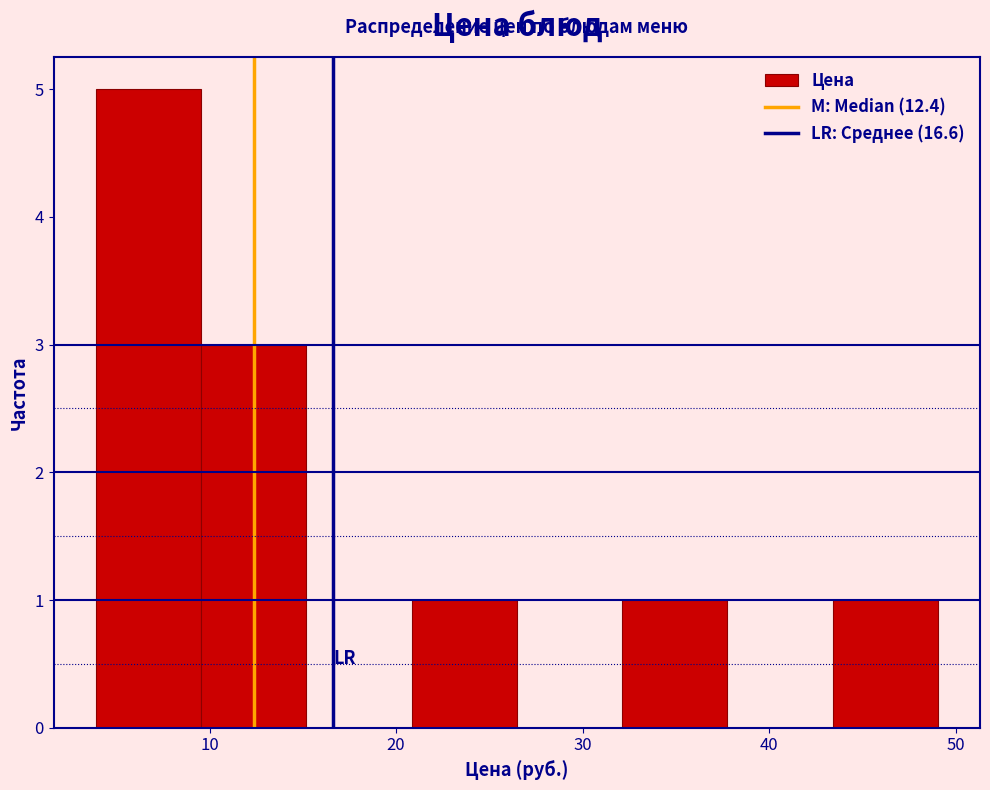

Reading left to right, transcribe this chart: for each bar, give the range it covers on the x-axis and its height. Neither the bar edges nor the heights are printed on the chart, so give them approximately, as read against the axes.

4 to 10: 5
10 to 15: 3
15 to 21: 0
21 to 26: 1
26 to 32: 0
32 to 38: 1
38 to 43: 0
43 to 49: 1